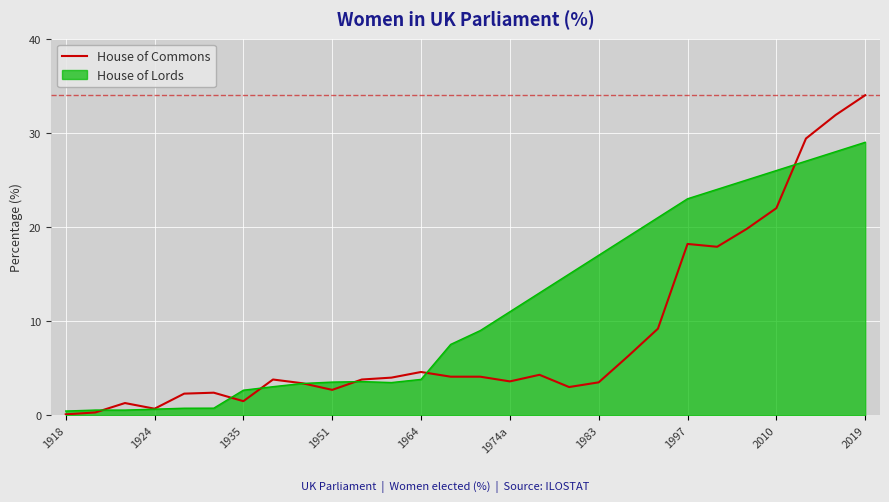

What is the smallest value displayed?

0.1